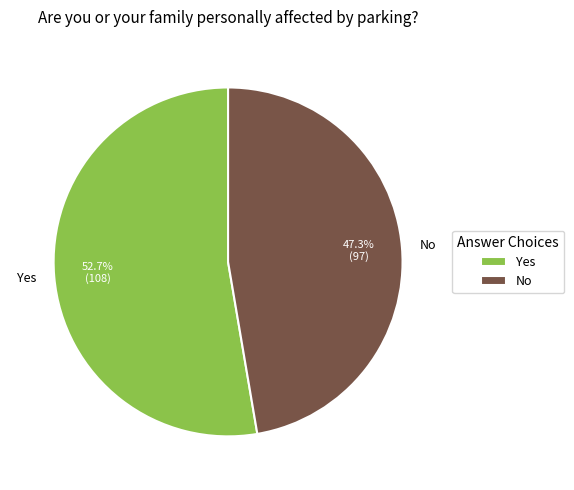

To the nearest percent, what portion does No represent?

47%